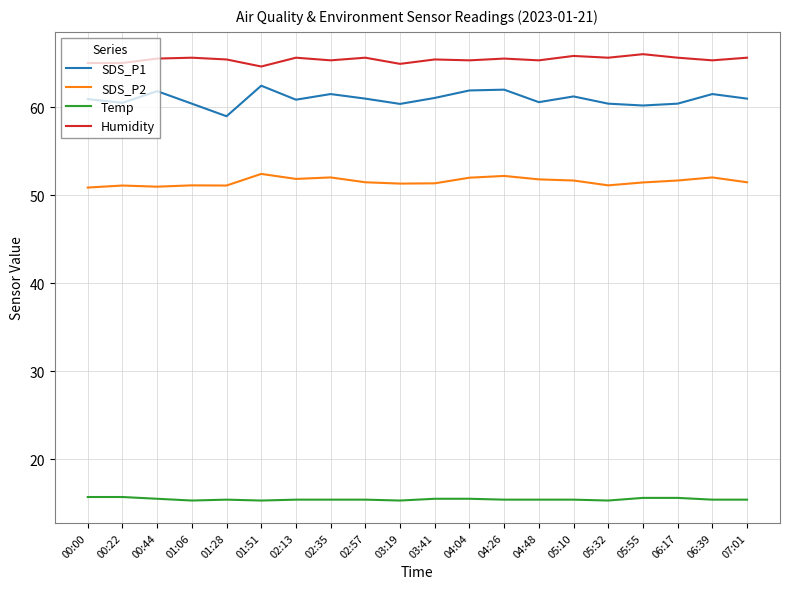

What position from the right is 02:35?

13